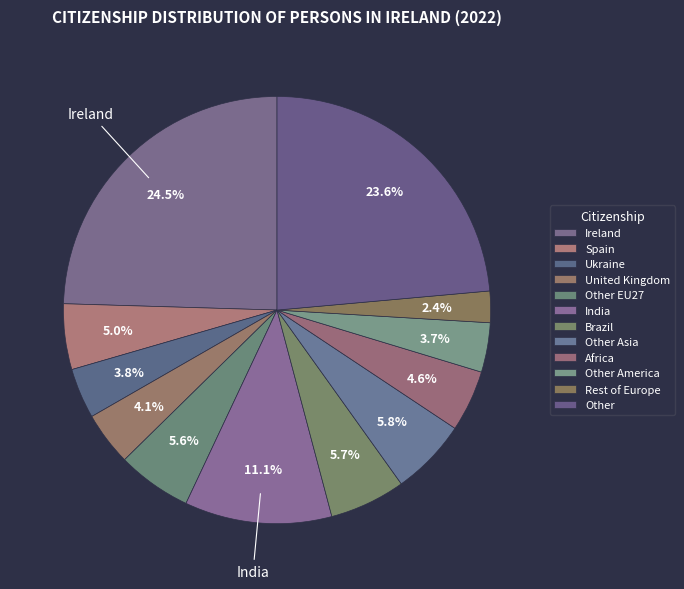

What portion of the pie excludes United Kingdom?

95.9%